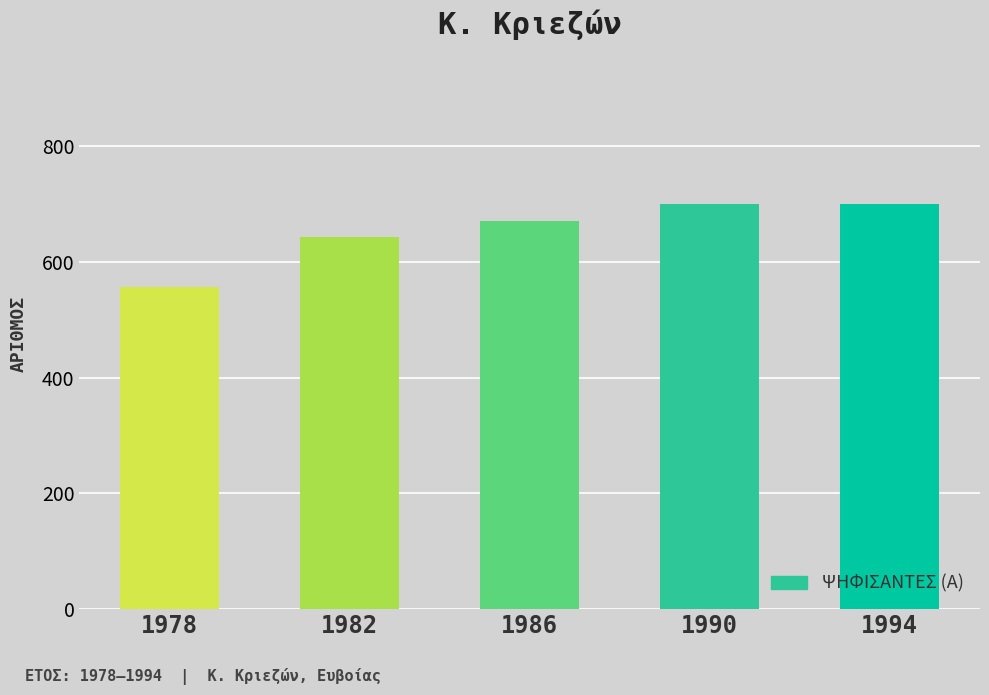

Are the bars grouped side by side (vs. stacked)?

No